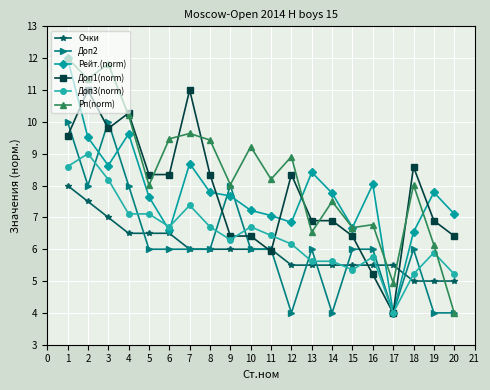

What is the value of the Доп2 point at the 14th from the left?

4.0